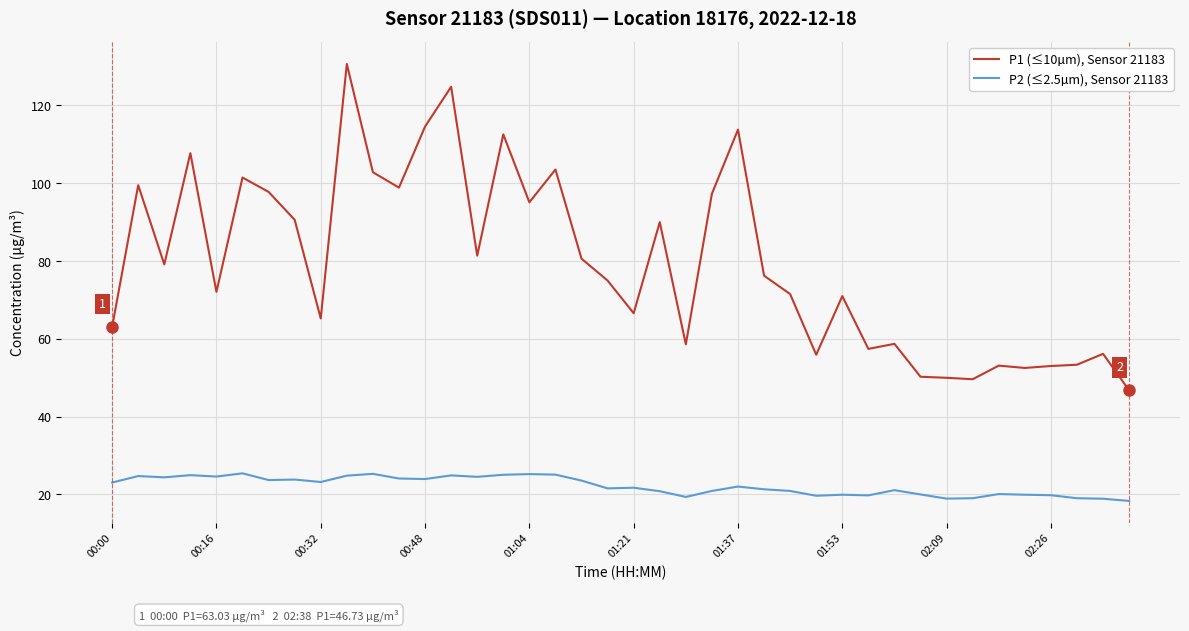

True or false: P2 (≤2.5µm), Sensor 21183 and P1 (≤10µm), Sensor 21183 cross at least once.

False